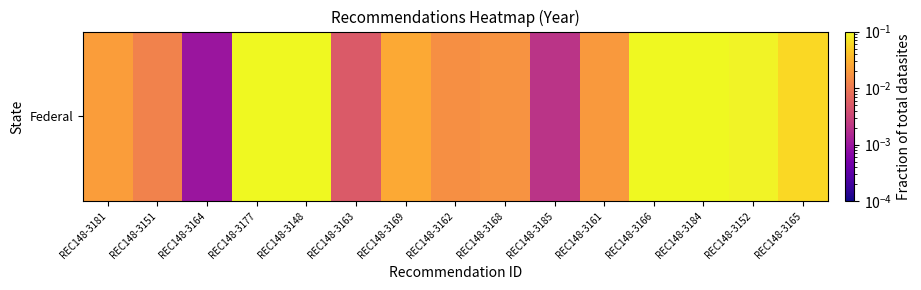

What is the difference between the maximum and minimum values?

0.1